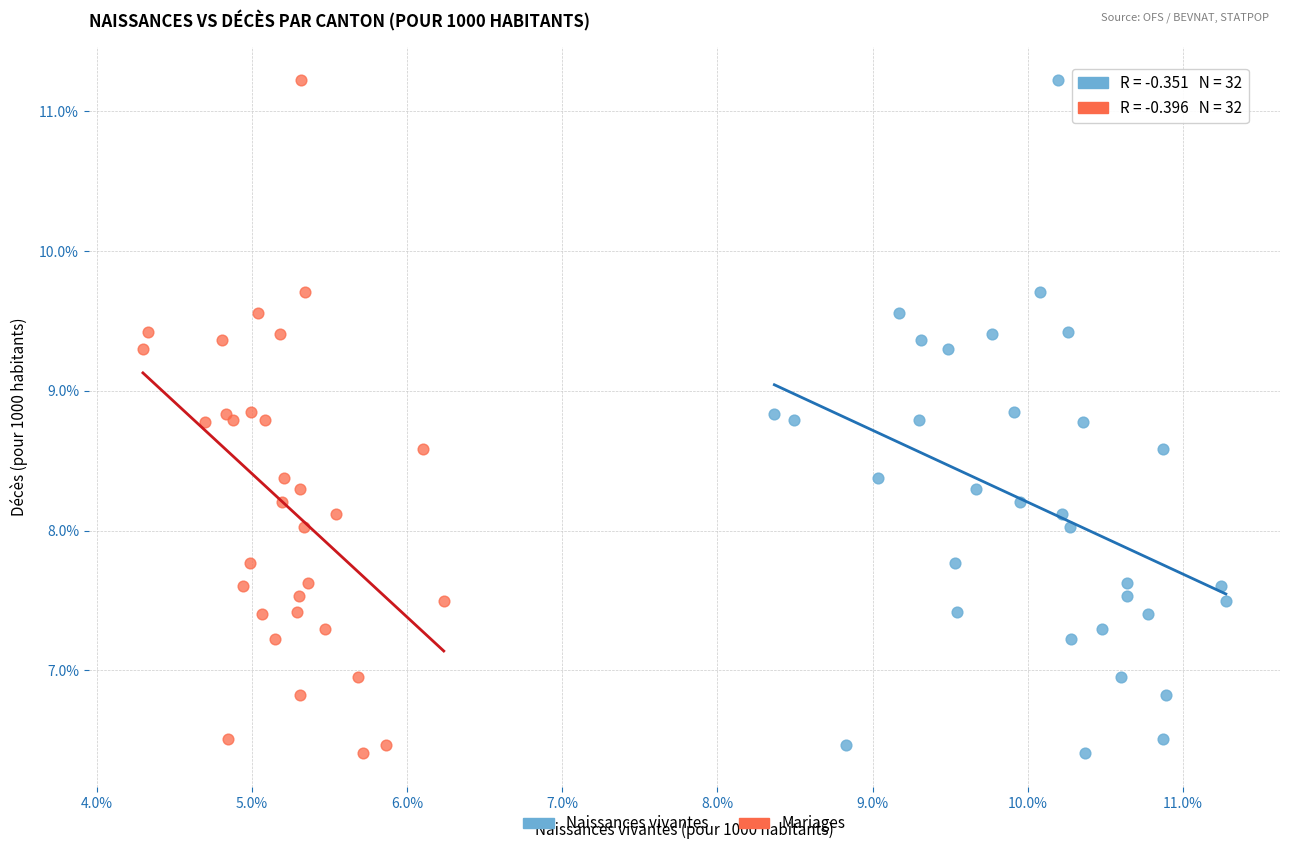

What are all the series names shown in the legend?

Naissances vivantes, Mariages